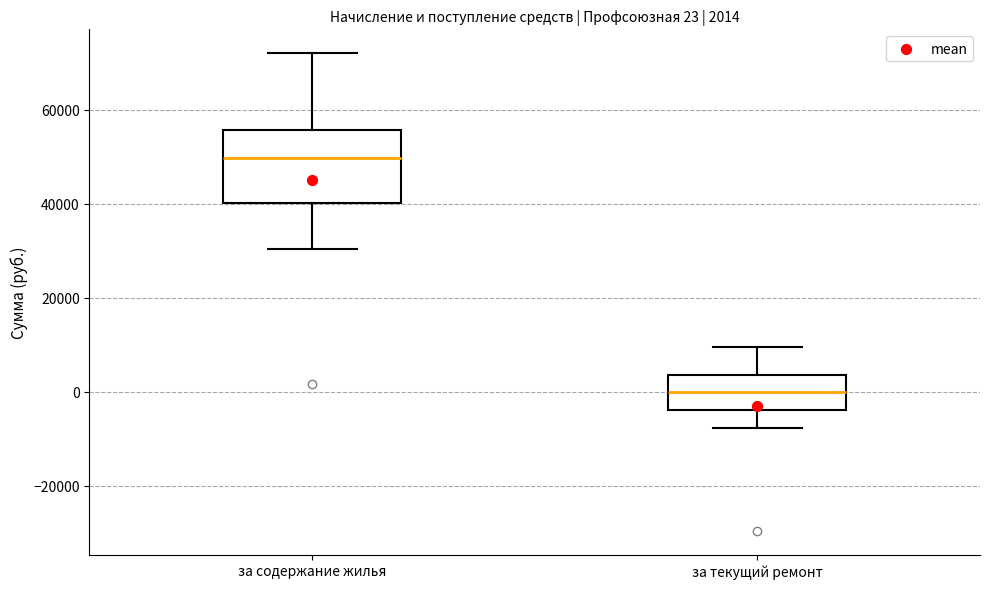

Which box's median line is the highest?

за содержание жилья